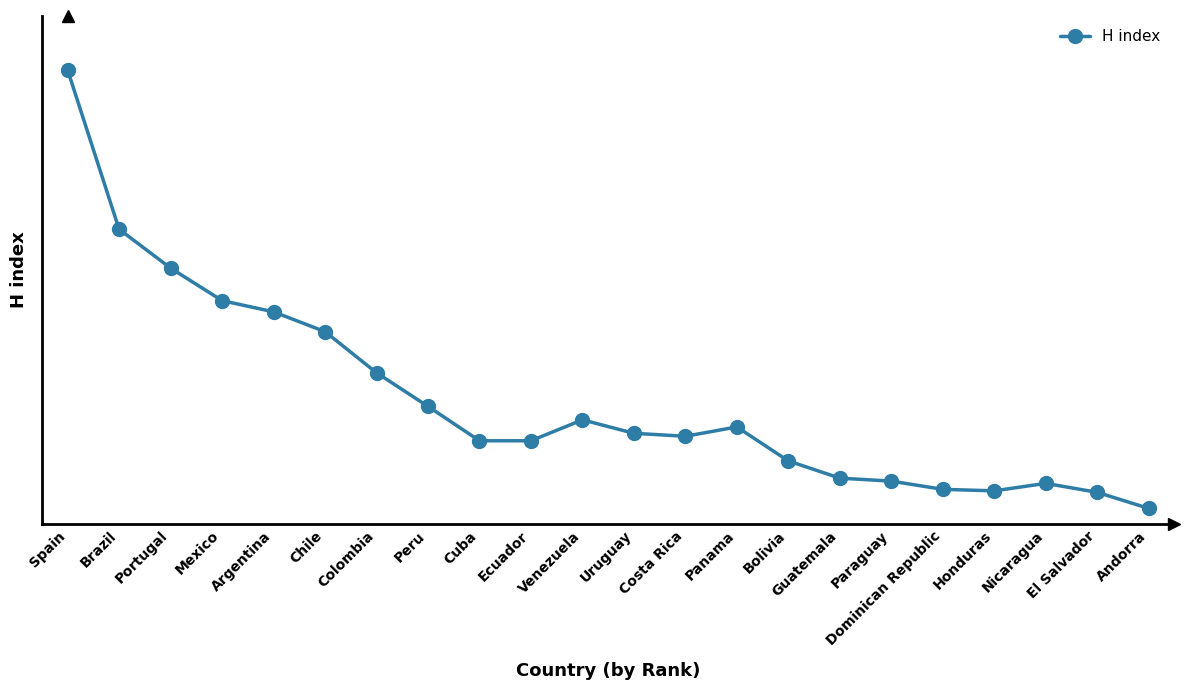

True or false: there are more than 1 points higher than both neighbors.

True